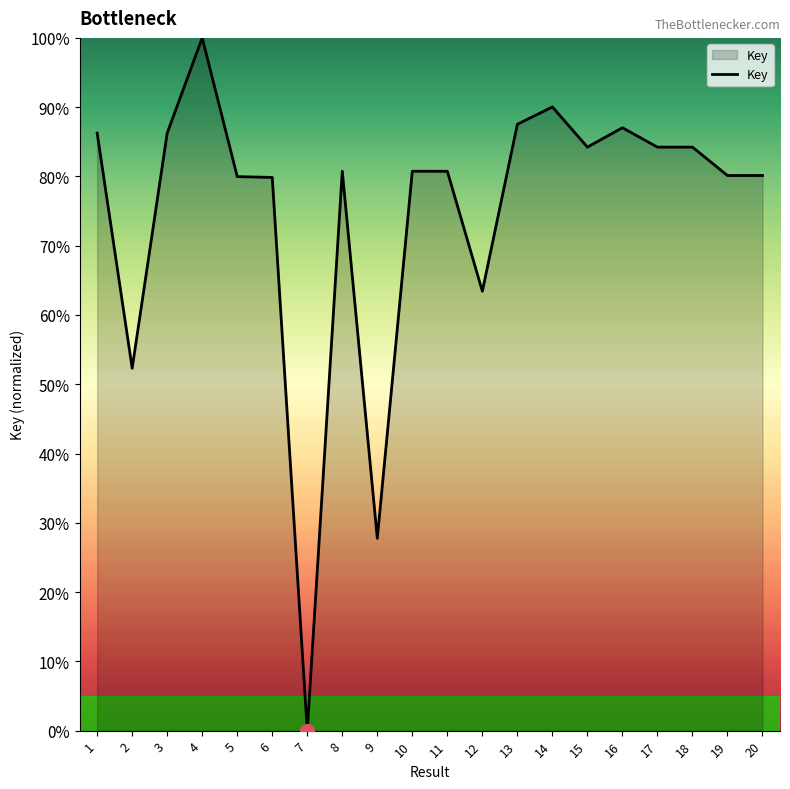

Between 2 and 9, which is larger?

2